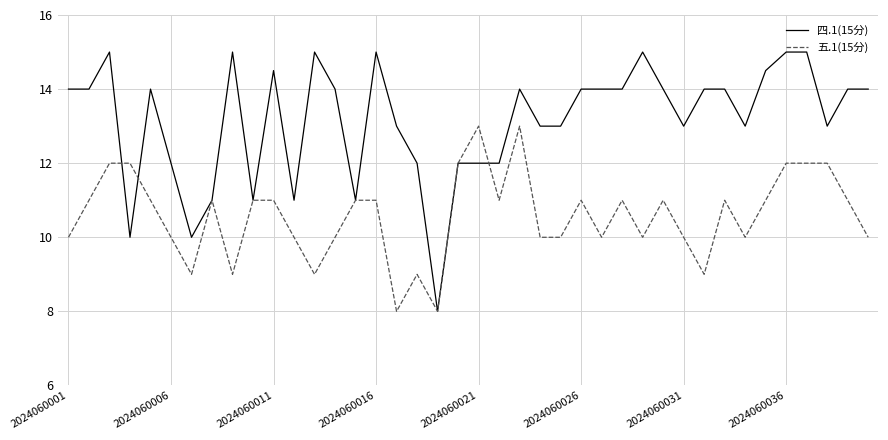

What is the greatest value displayed?

15.0